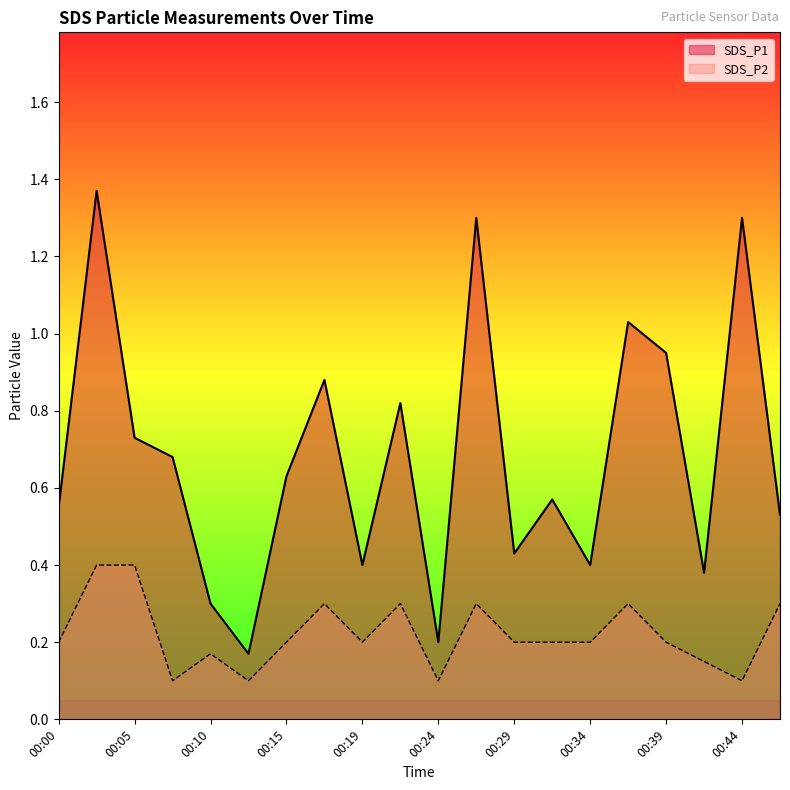

True or false: SDS_P1 and SDS_P2 intersect in this chart.

False